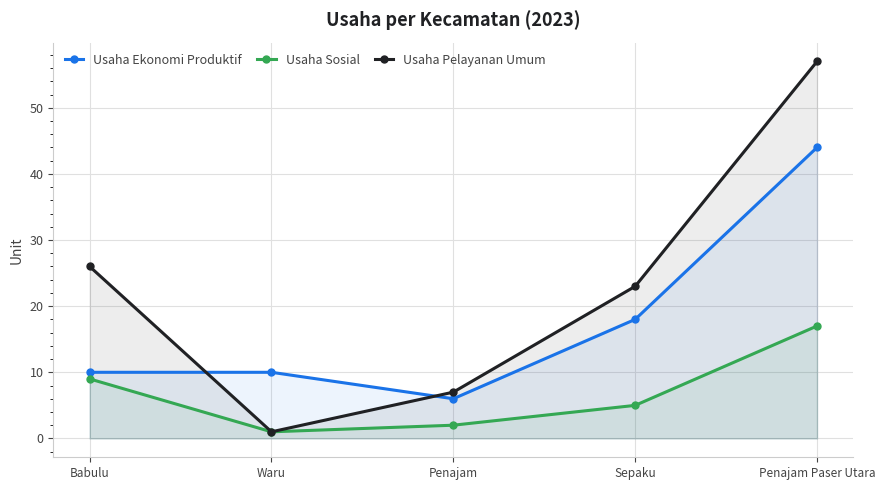

At which category is the sum across all series the highest?

Penajam Paser Utara